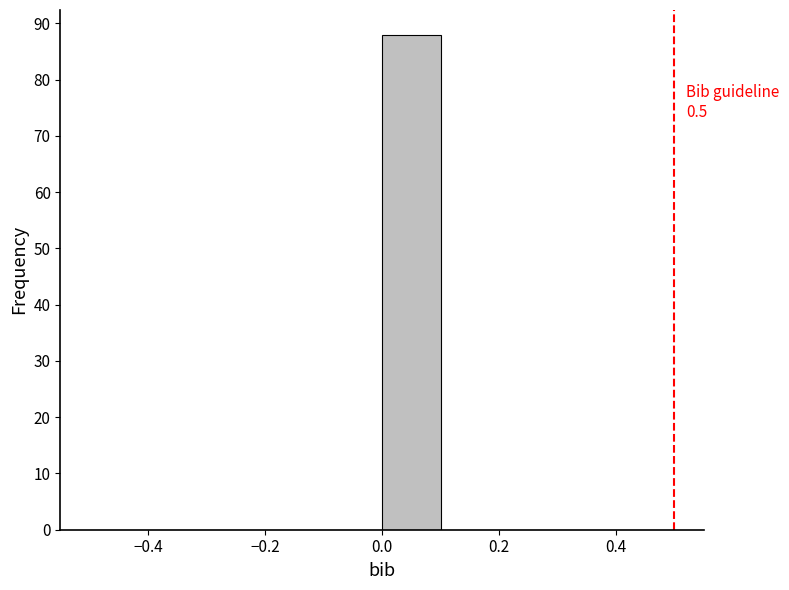

Over which range of the x-axis is the bar tallest?

0.0 to 0.1